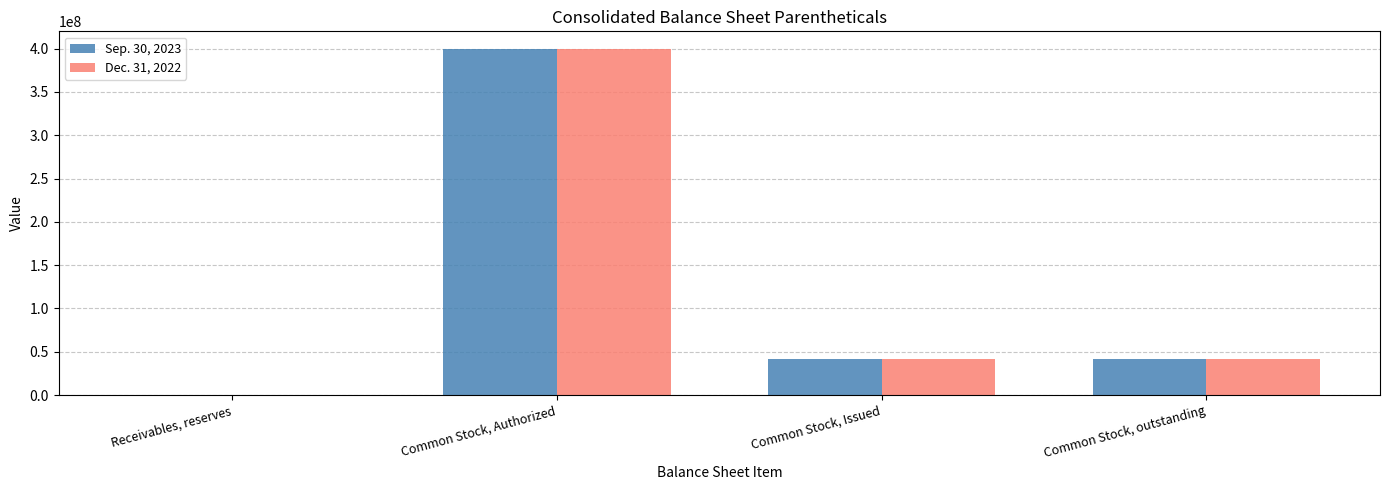

Reading right to left, extract all data points from this chart.

Sep. 30, 2023: Common Stock, outstanding=41418417.0	Common Stock, Issued=41418417.0	Common Stock, Authorized=400000000.0	Receivables, reserves=2.7
Dec. 31, 2022: Common Stock, outstanding=41724762.0	Common Stock, Issued=41724762.0	Common Stock, Authorized=400000000.0	Receivables, reserves=1.7